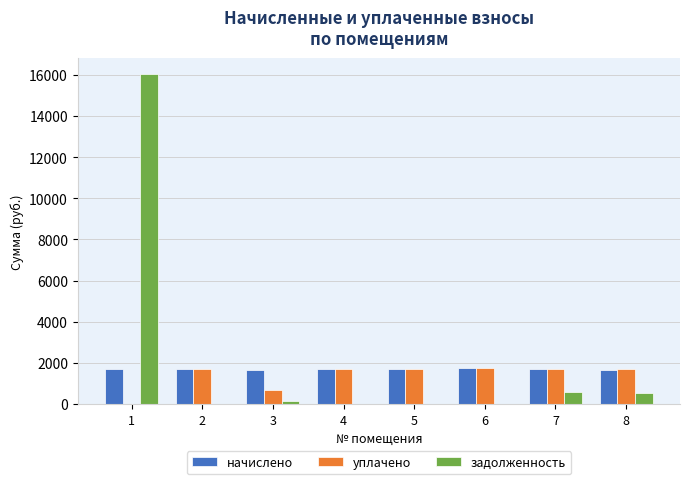

What are all the series names shown in the legend?

начислено, уплачено, задолженность